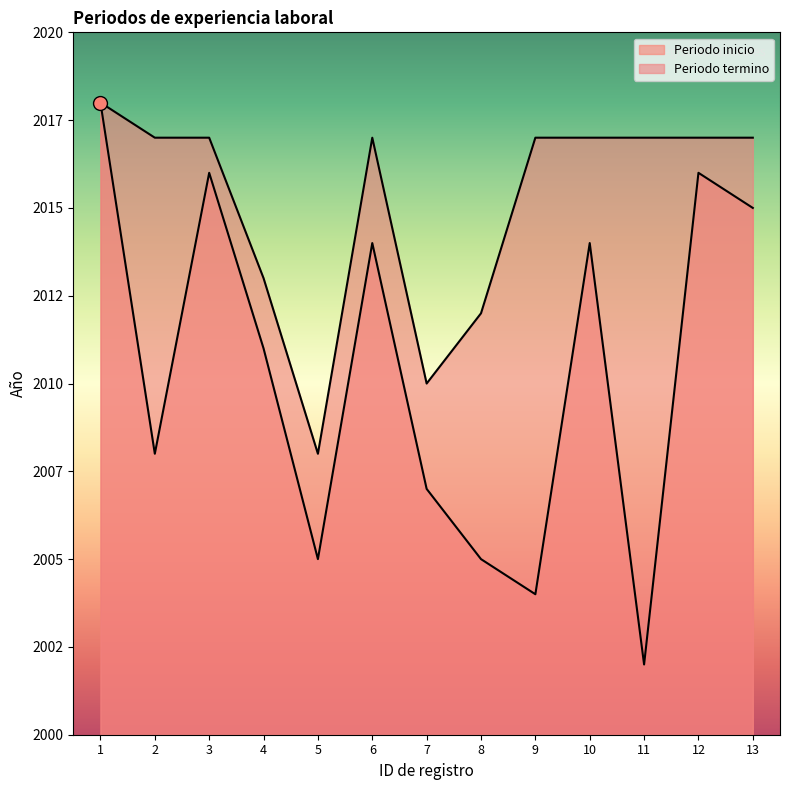

True or false: Periodo termino has a value of 2017 at 11.

True